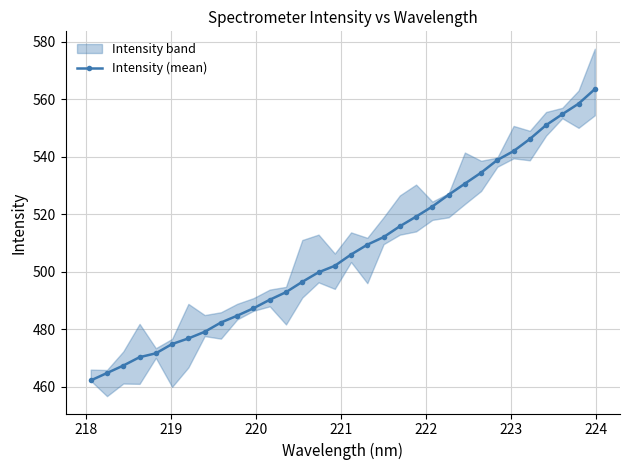

What is the value of the Intensity (mean) point at the 21st from the left?

519.1